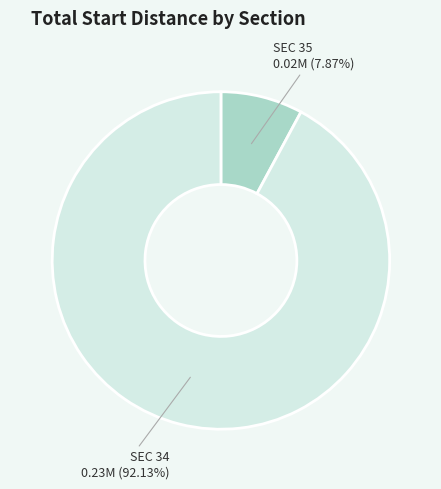

How many slices are in this pie chart?

2